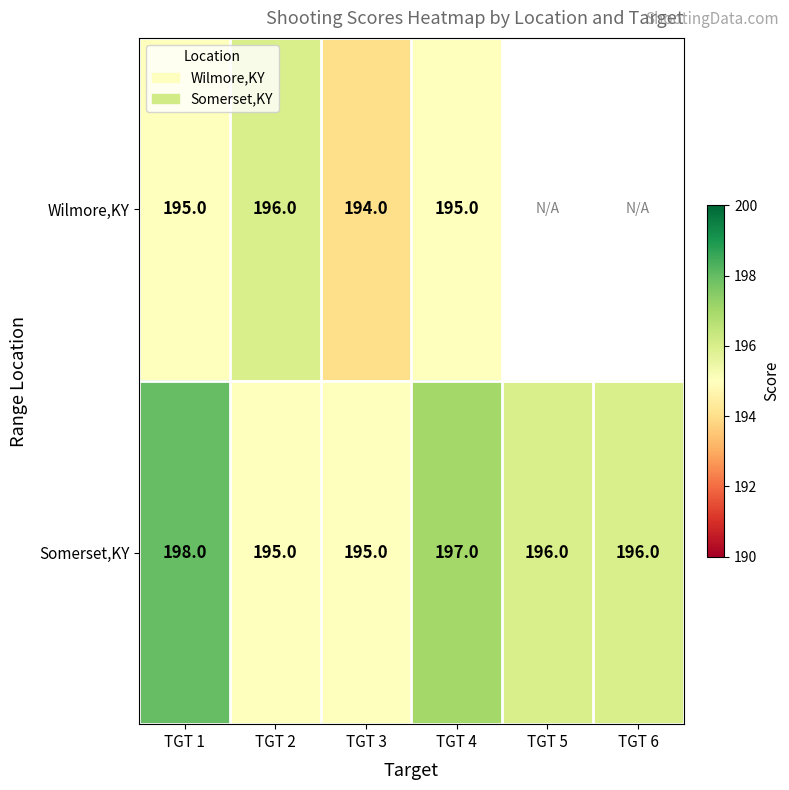

Which category has the highest value in the Somerset,KY series?

TGT 1